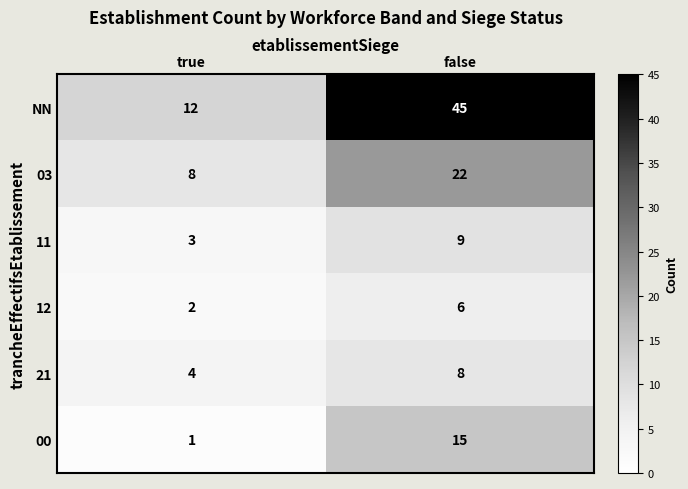

Which series has the largest range (max minus min)?

NN